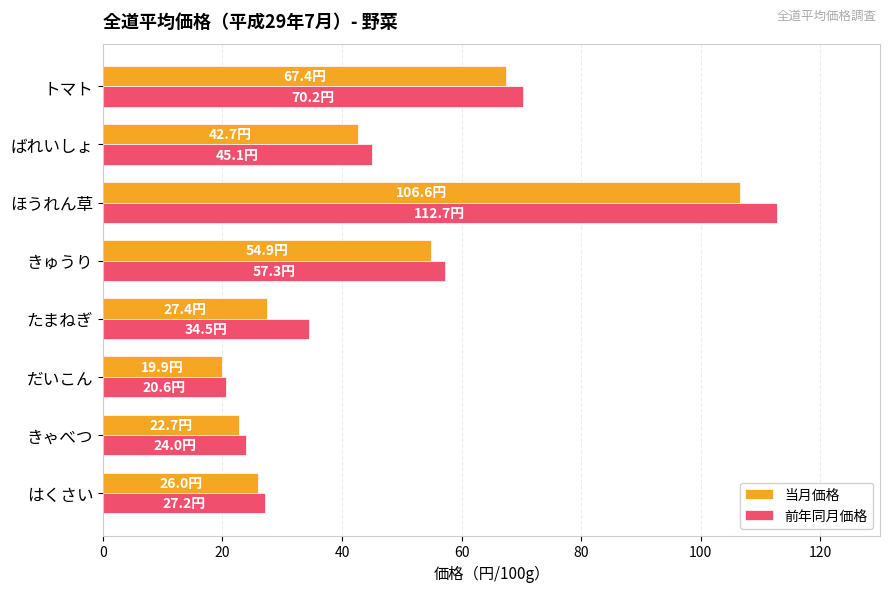

Which series has the largest range (max minus min)?

前年同月価格